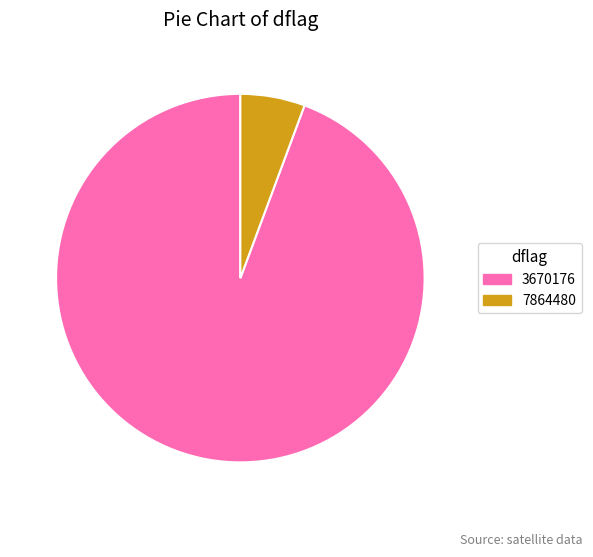

What is the ratio of the value at 3670176 to the value at 7864480?

16.7